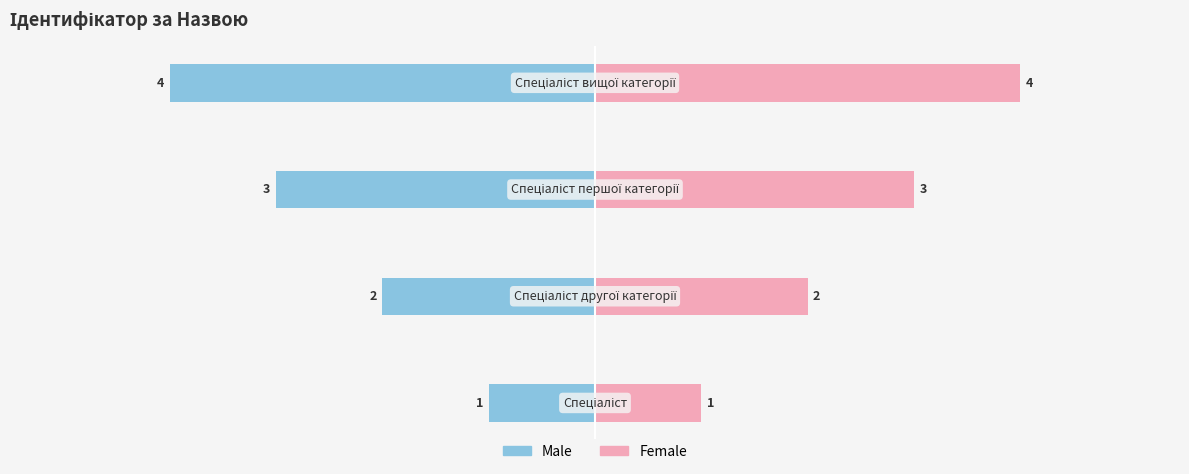

Is it true that Male equals -2 at 0?

False